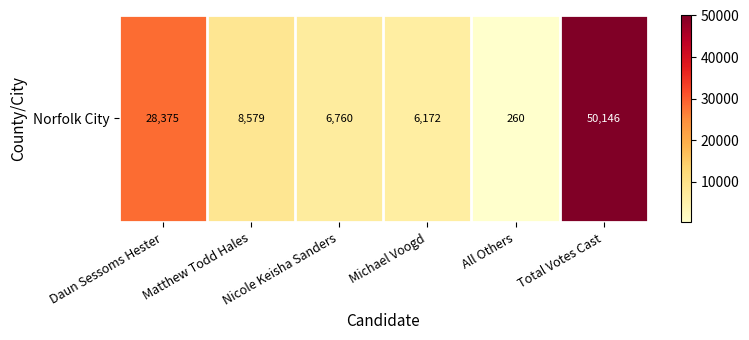

What is the minimum value shown in the chart?

260